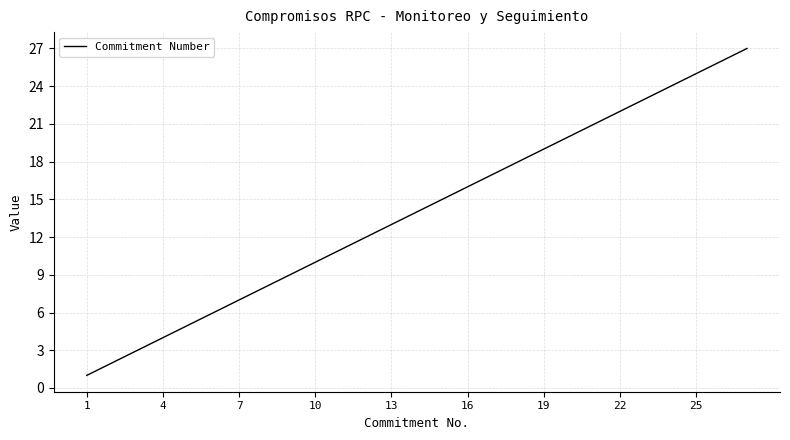

What is the difference between the maximum and minimum values?

26